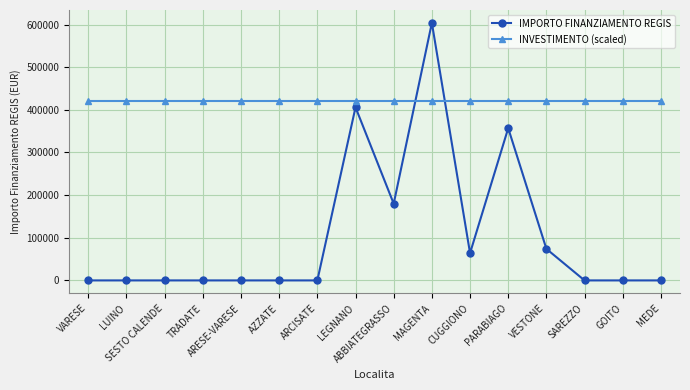

At how many categories does at least one series exceed 130527?

16